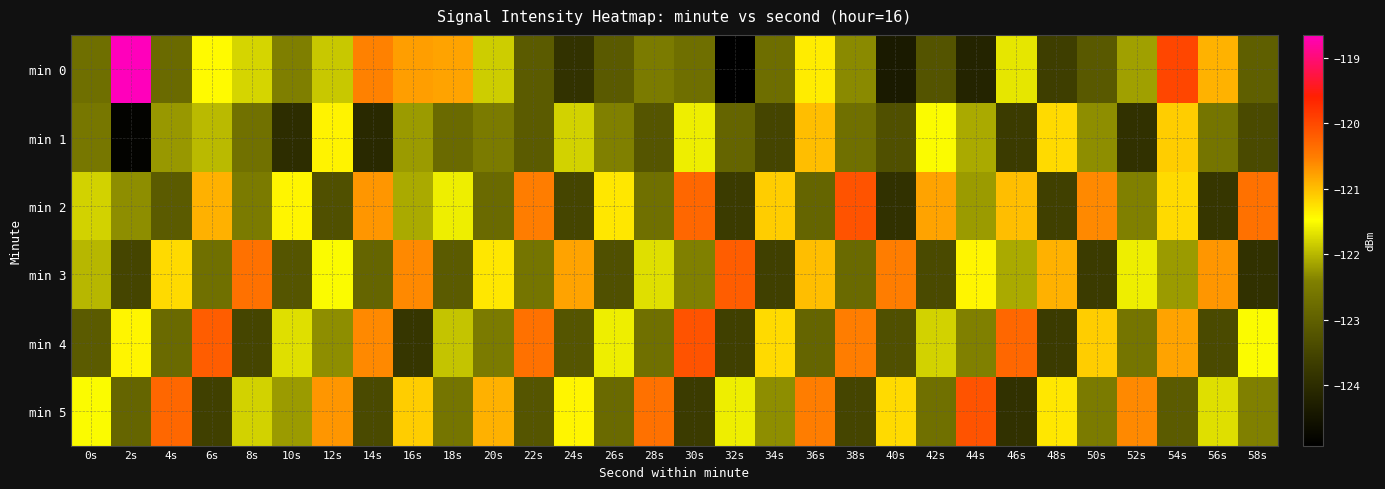

What is the difference between the highest and lowest values at 22s?

2.8